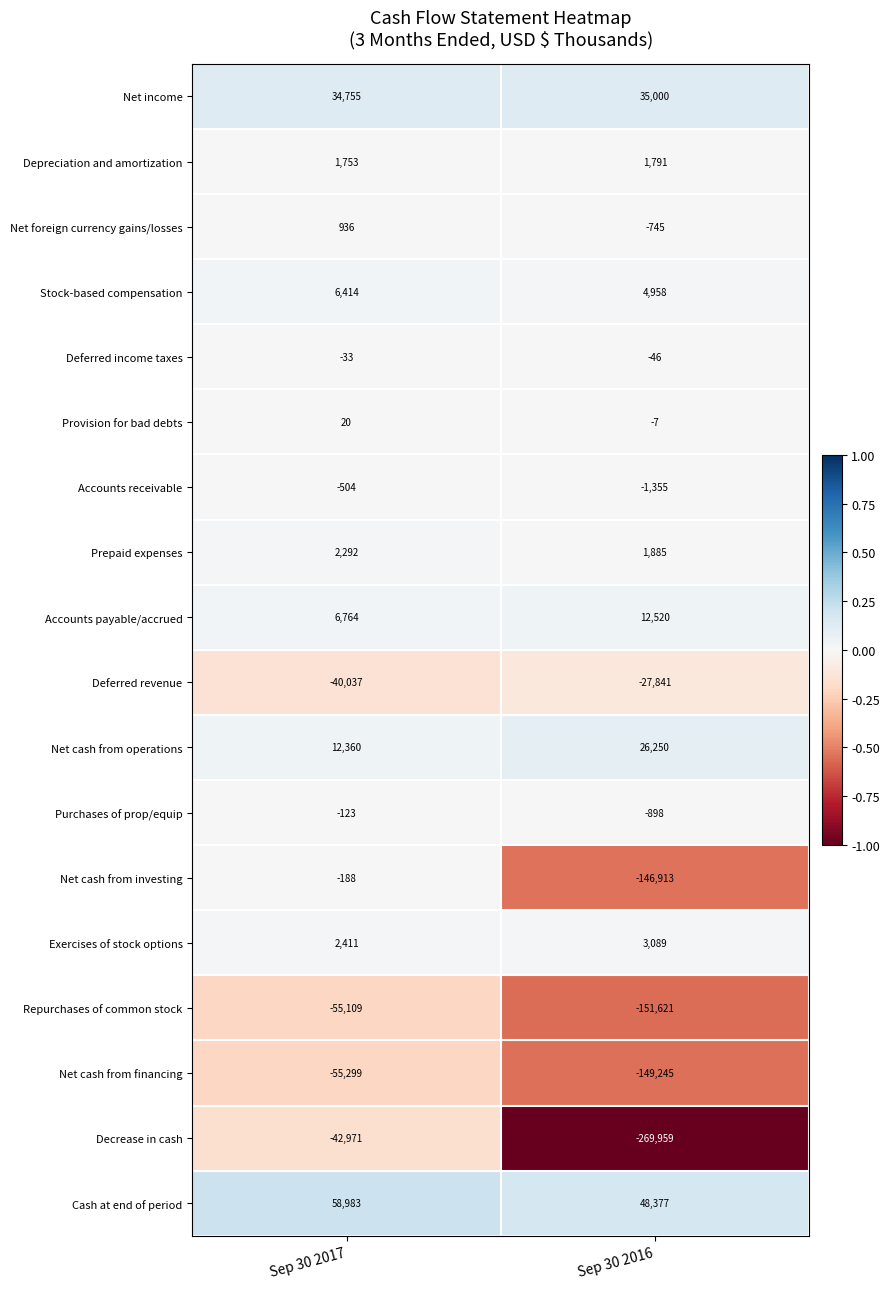

What is the maximum value shown in the chart?

58983